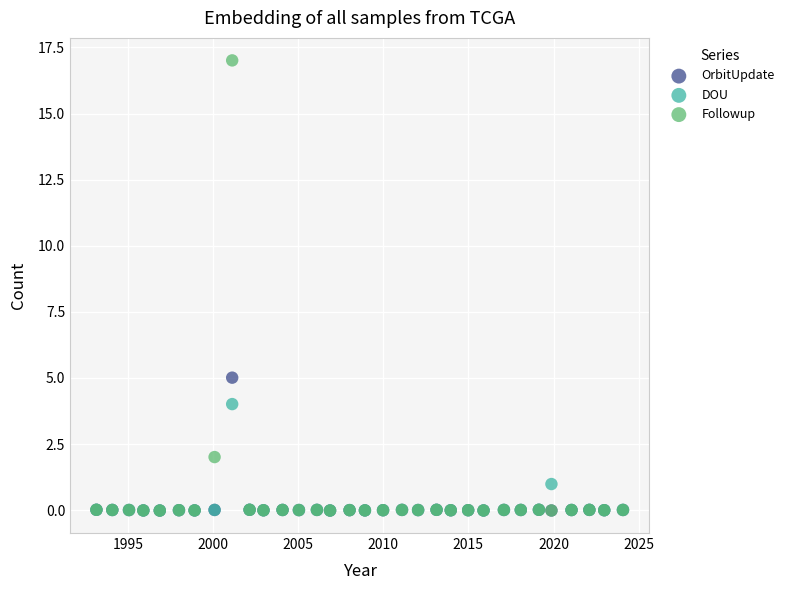

Which series has the largest Y range (max minus min)?

Followup